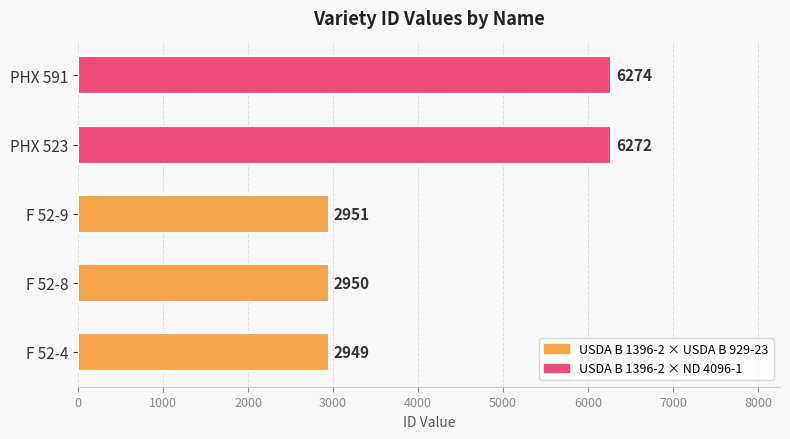

Where is the data nearest to the value 4611?

F 52-9